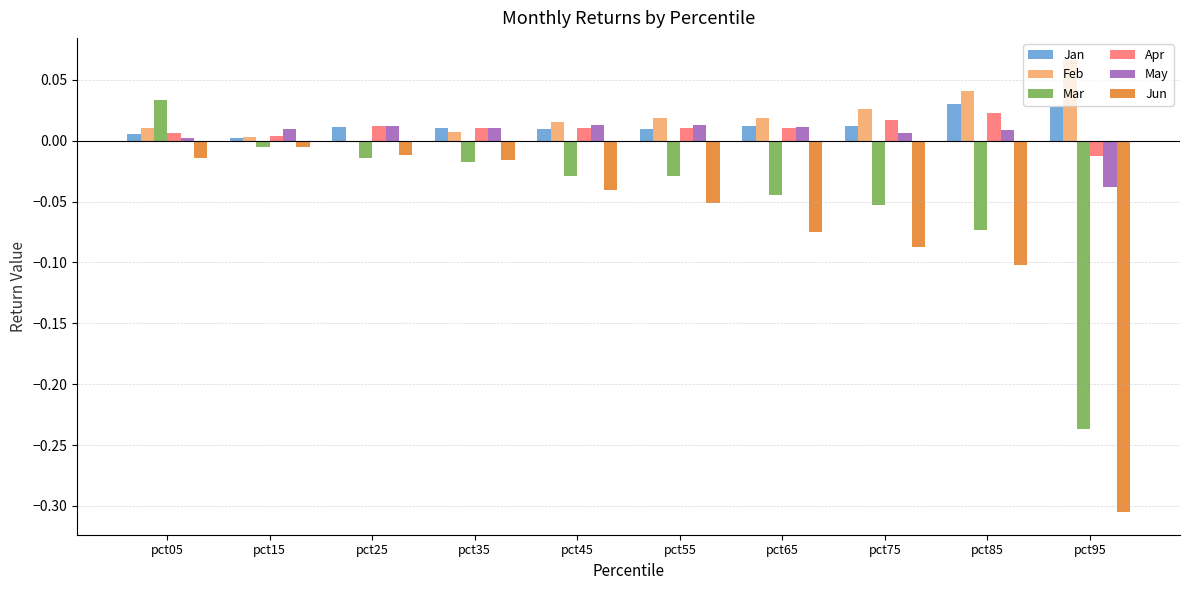

Are the bars grouped side by side (vs. stacked)?

Yes